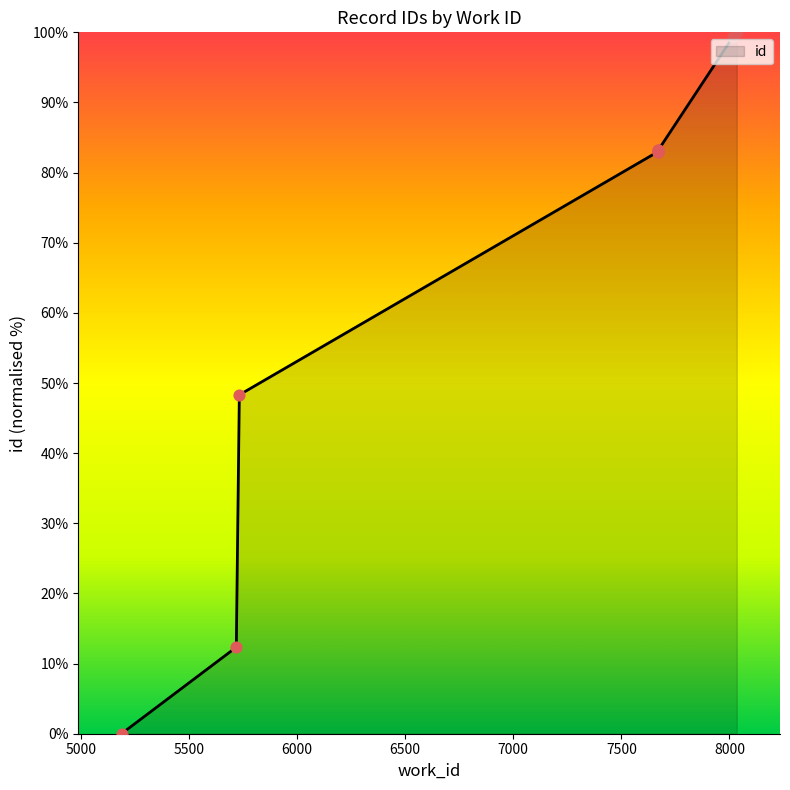

Between 5188 and 5733, which is larger?

5733